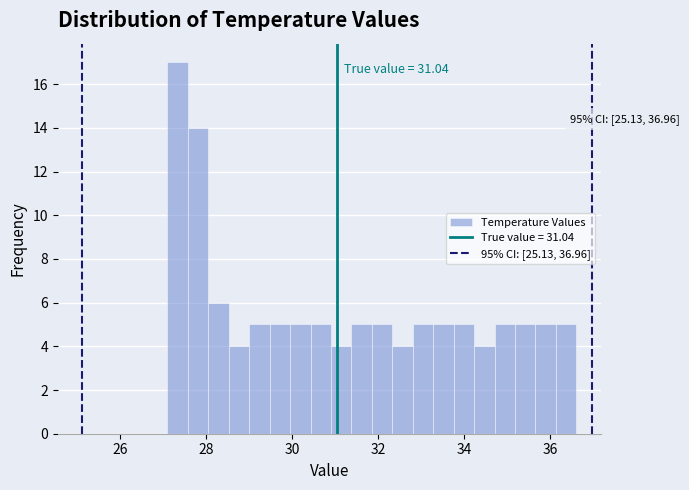

Around what value on the x-axis is the tallest bar? Give the approximate position of its centre, as read against the axis.

27.4